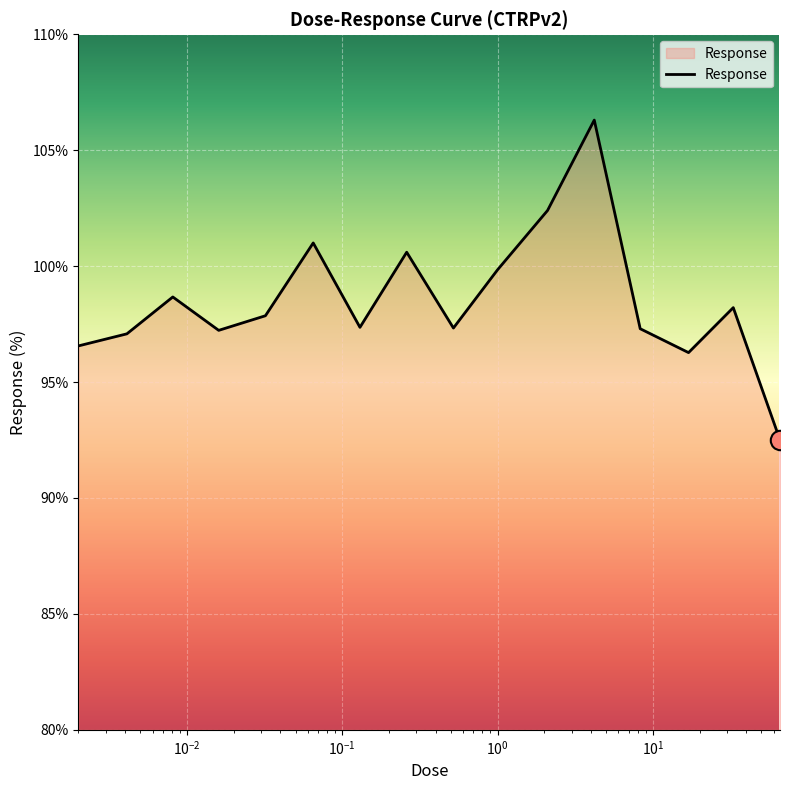

What is the smallest value displayed?

92.5